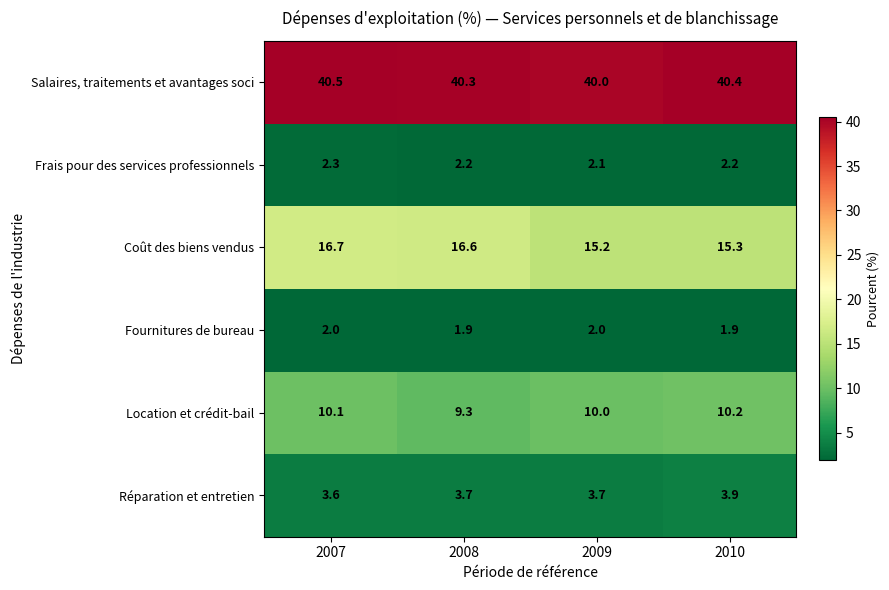

Reading left to right, extract all data points from this chart.

Salaires, traitements et avantages soci: 40.5	40.3	40.0	40.4
Frais pour des services professionnels: 2.3	2.2	2.1	2.2
Coût des biens vendus: 16.7	16.6	15.2	15.3
Fournitures de bureau: 2.0	1.9	2.0	1.9
Location et crédit-bail: 10.1	9.3	10.0	10.2
Réparation et entretien: 3.6	3.7	3.7	3.9